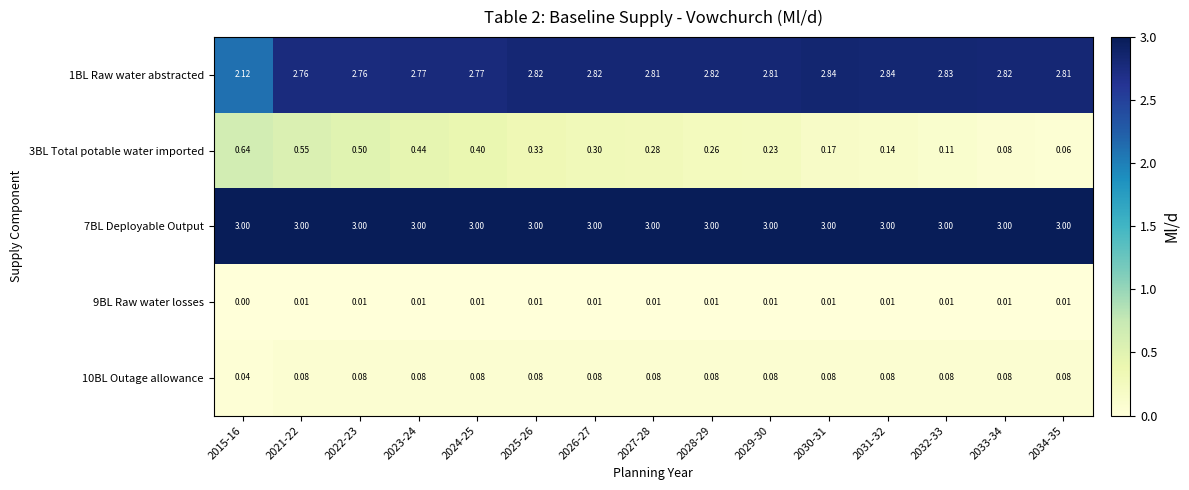

Rank the series at 2030-31 from lowest to highest value.

9BL Raw water losses, 10BL Outage allowance, 3BL Total potable water imported, 1BL Raw water abstracted, 7BL Deployable Output